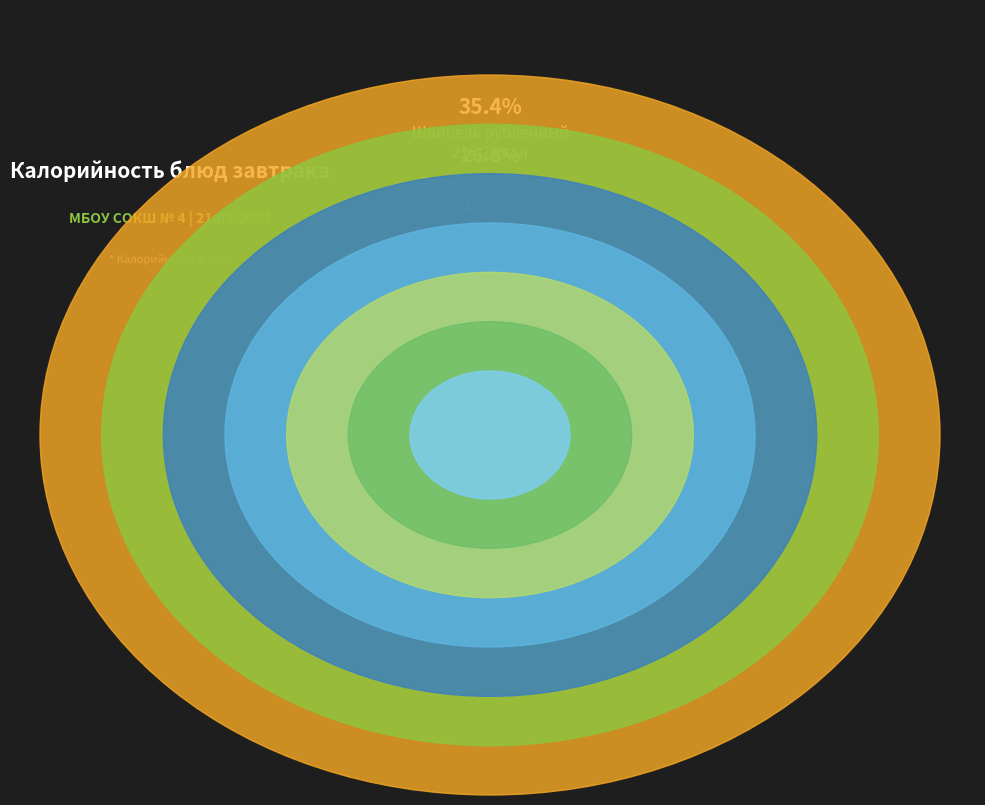

Is Помидор свежий the majority of the pie?

No